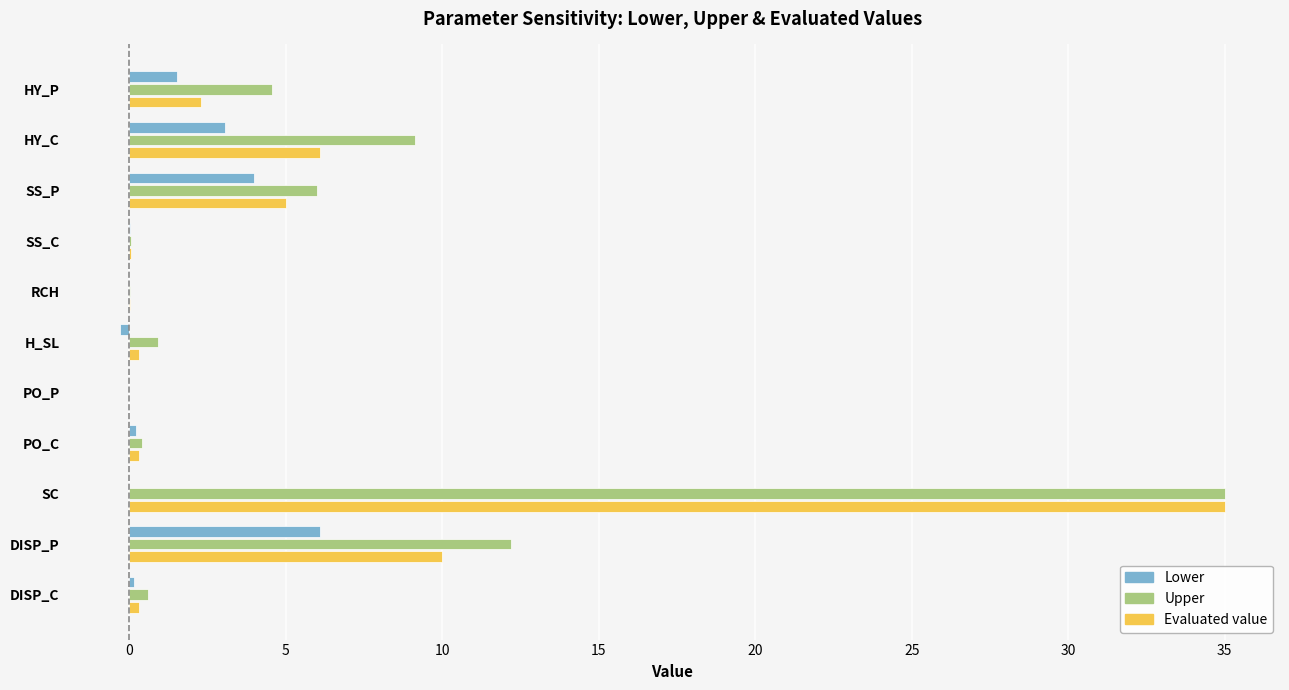

What is the maximum value for Lower?

6.1